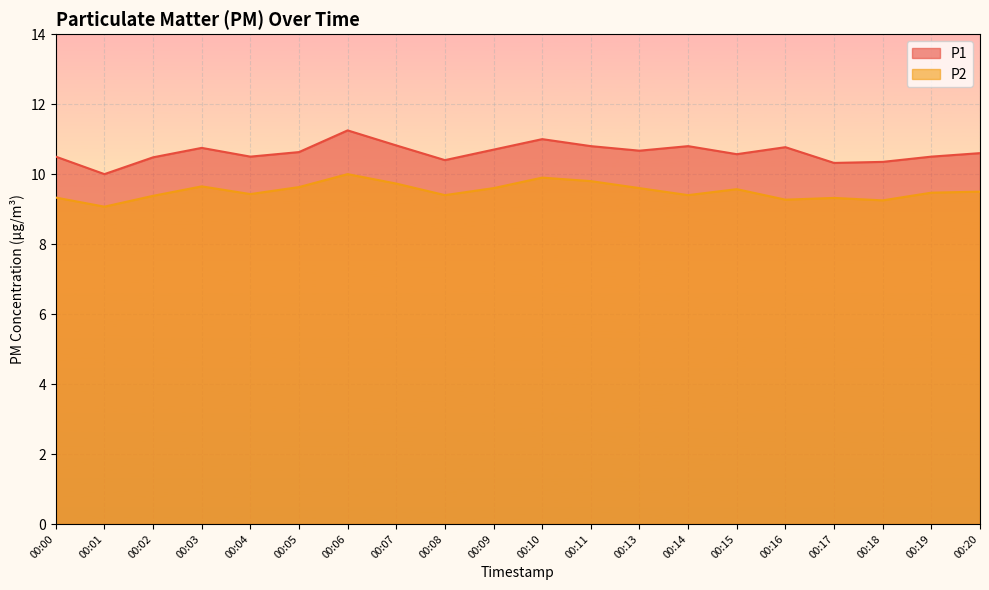

In P2, how many points are lower than both neighbors (excluding endpoints)?

6